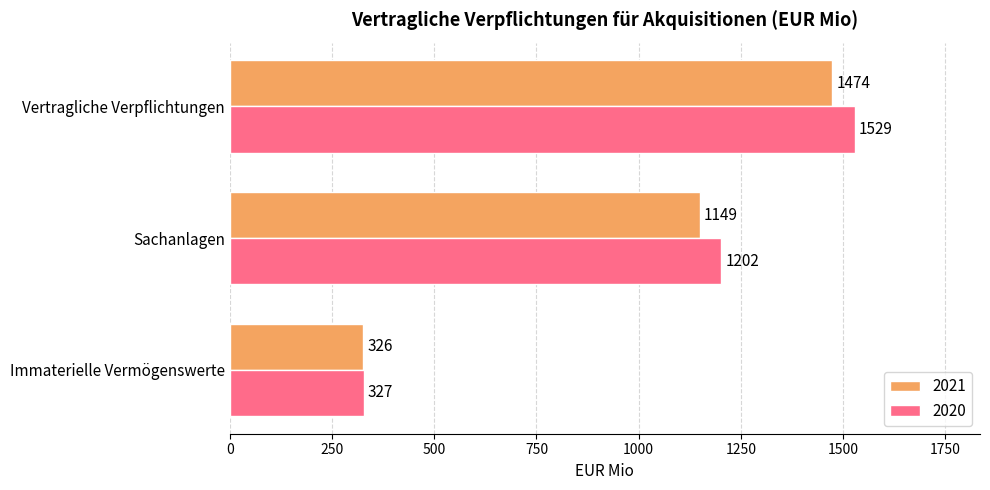

Rank the series at Immaterielle Vermögenswerte from lowest to highest value.

2021, 2020